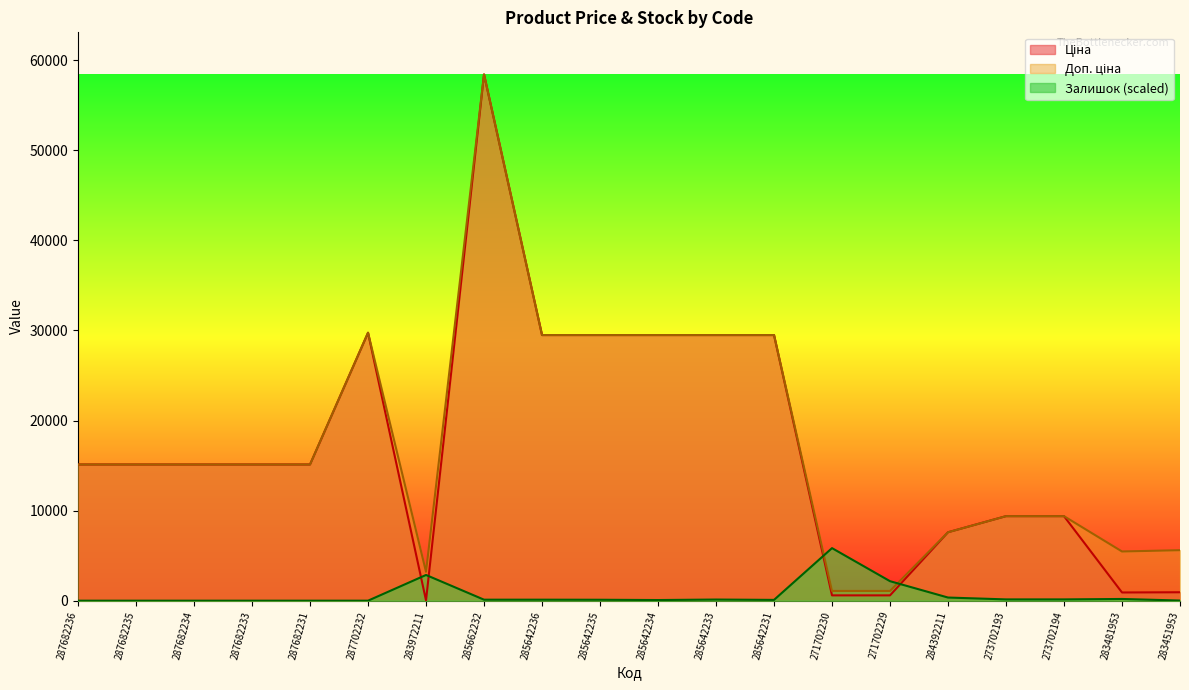

What is the difference between the maximum and second lowest values in the Доп. ціна series?

57344.9